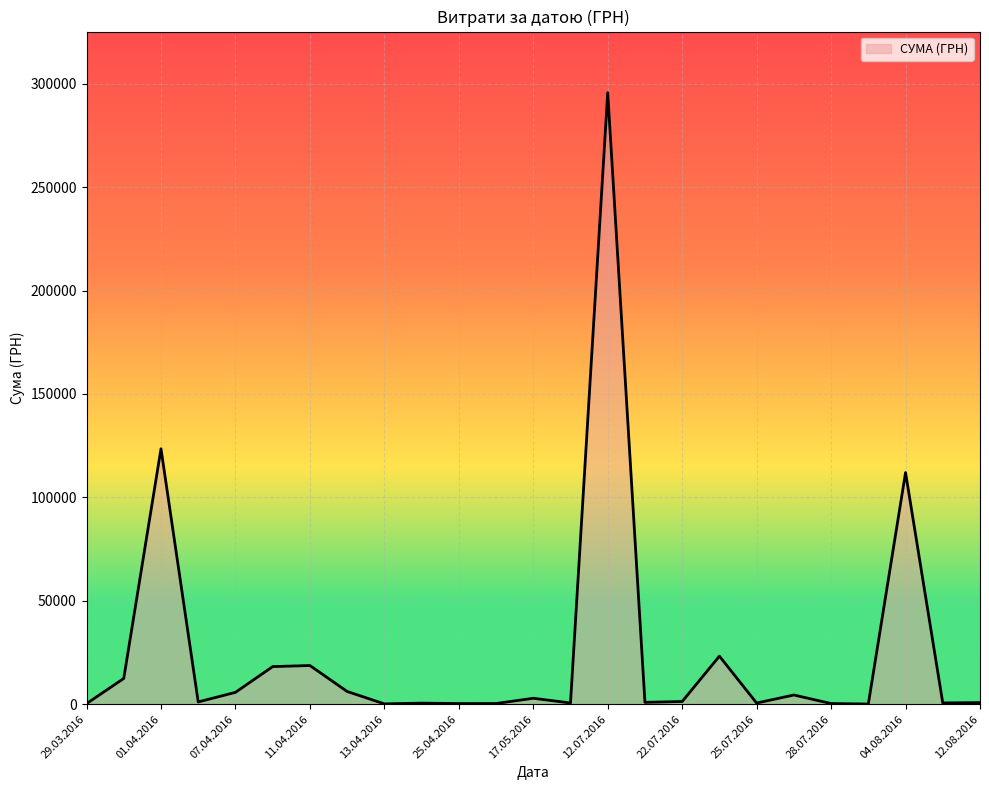

What is the difference between the maximum and minimum values?

295540.8